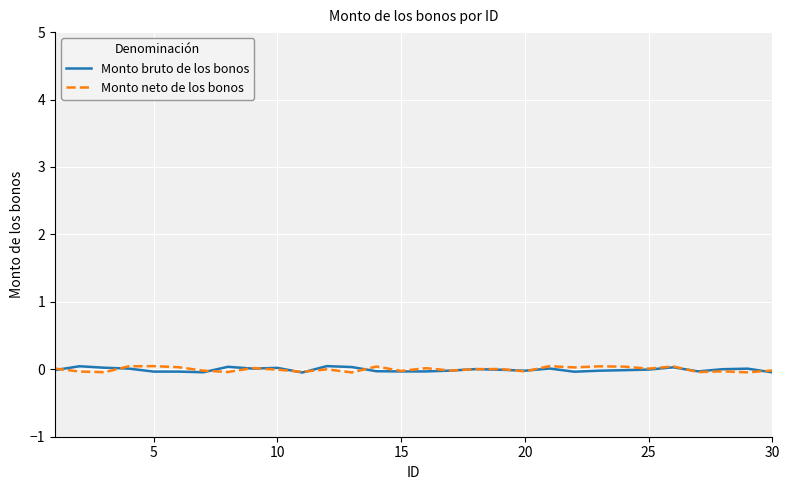

How many lines are shown in the chart?

2